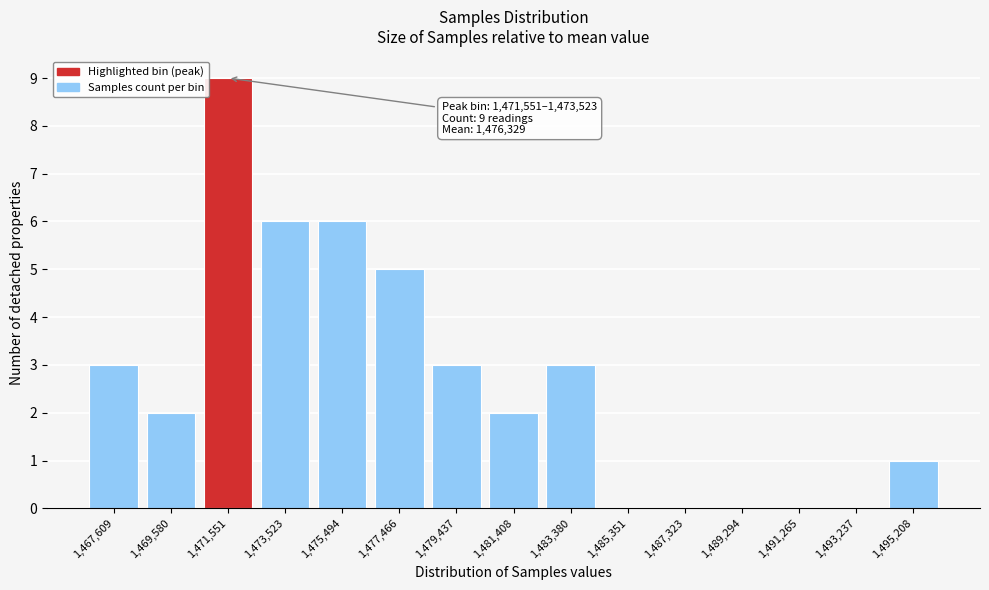

Reading left to right, list all the values displayed in this chart.

1,467,609=3	1,469,580=2	1,471,551=9	1,473,523=6	1,475,494=6	1,477,466=5	1,479,437=3	1,481,408=2	1,483,380=3	1,485,351=0	1,487,323=0	1,489,294=0	1,491,265=0	1,493,237=0	1,495,208=1